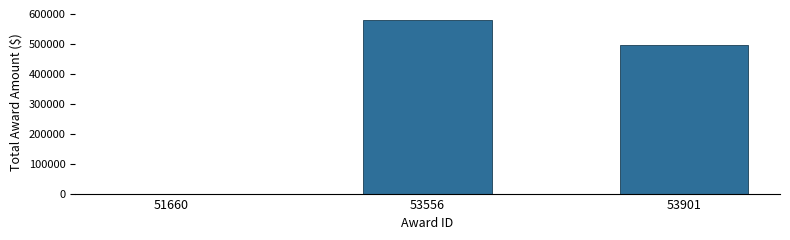

At which category does the chart reach its peak across all series?

53556